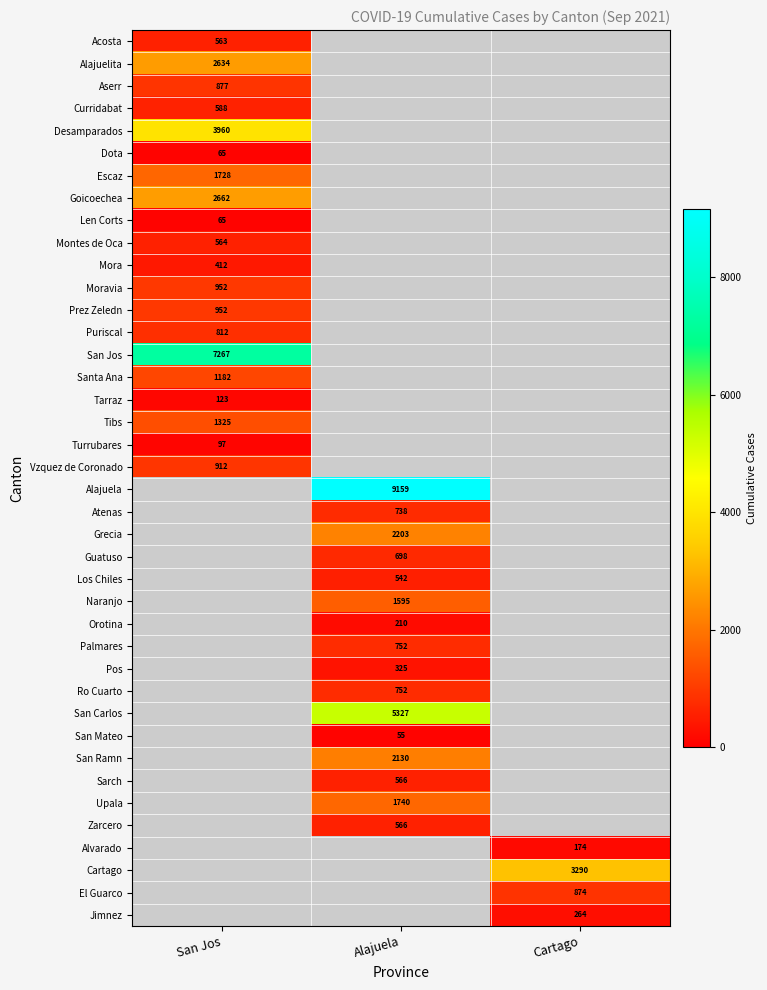

The San Ramn series shows 635.6 at Alajuela. True or false?

False